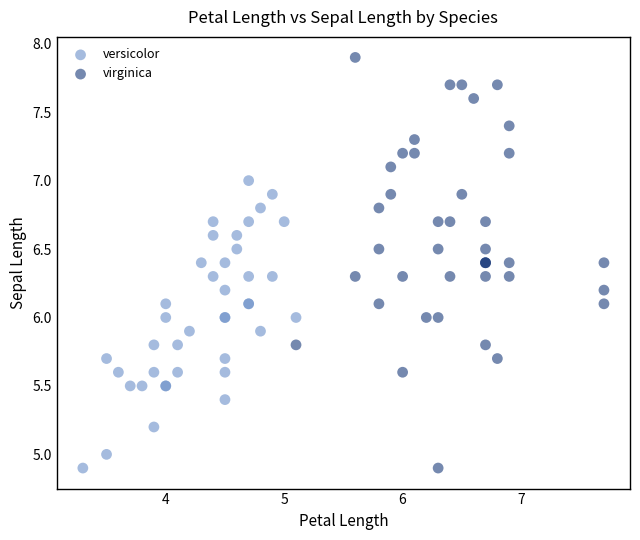

Which series reaches the maximum Y coordinate?

virginica